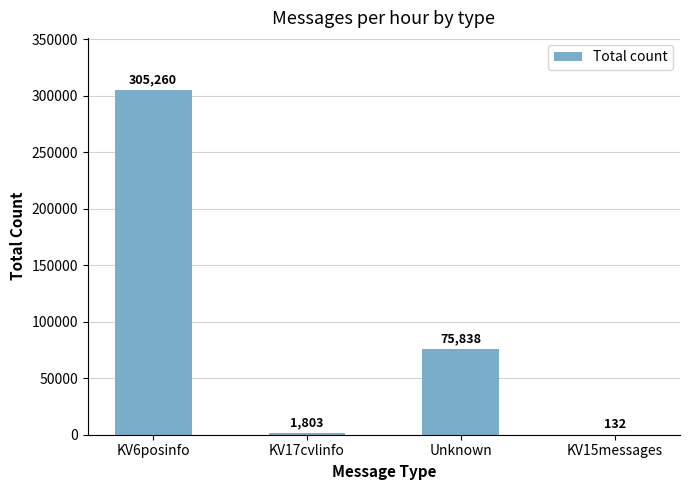

What is the average value?

95758